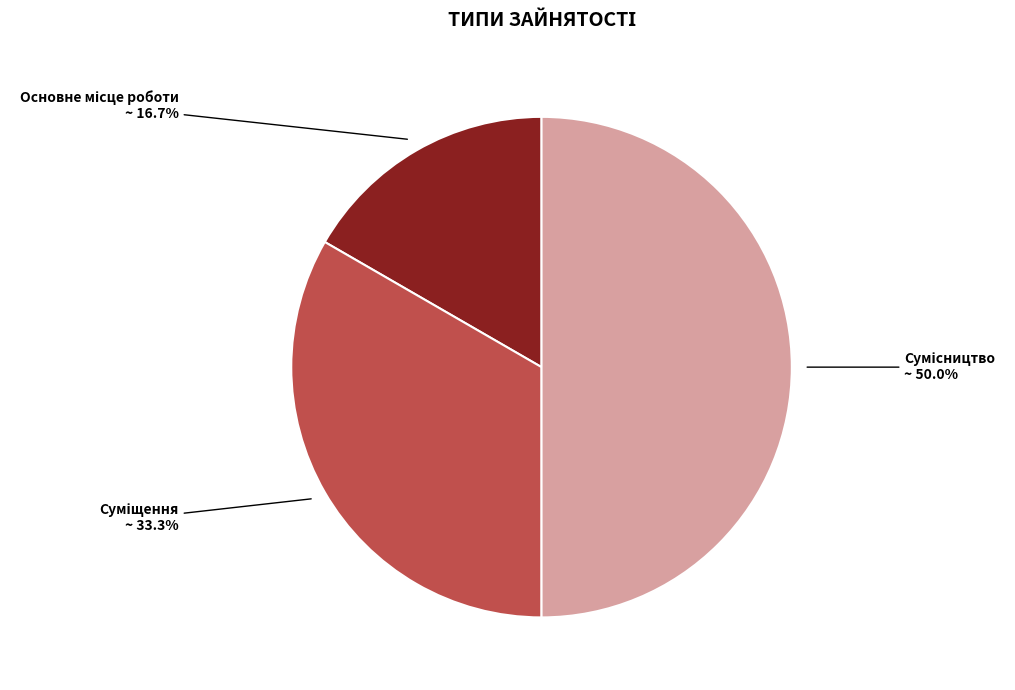

Which category has the smallest portion of the pie?

Основне місце роботи